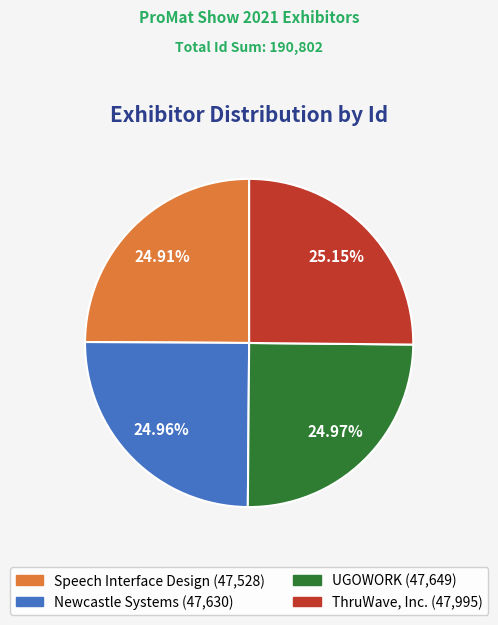

True or false: Speech Interface Design accounts for 25% of the total.

True